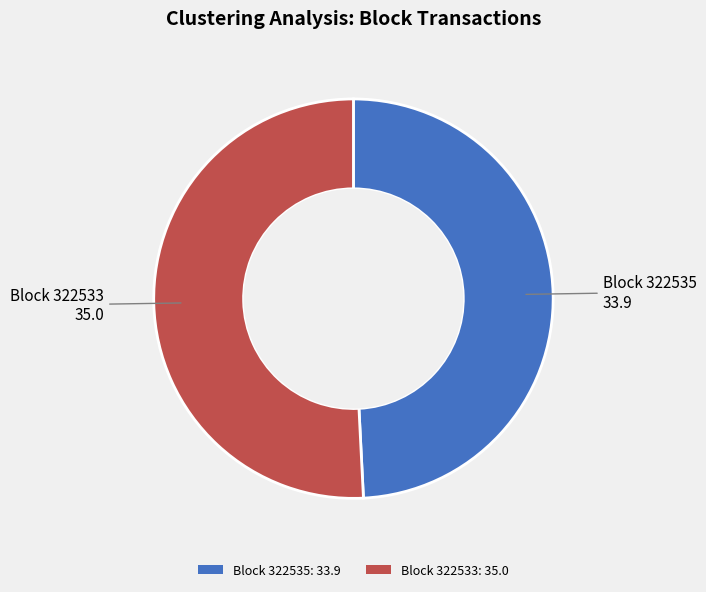

How many slices are in this pie chart?

2